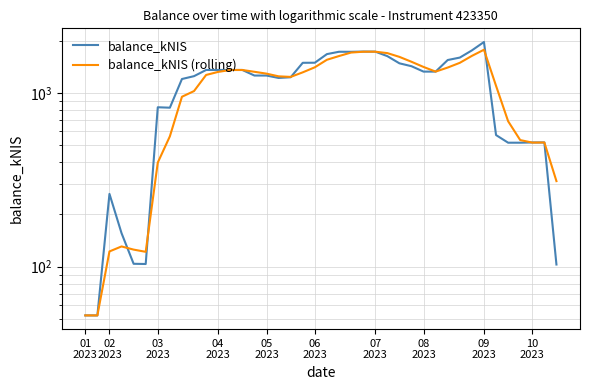

Where does the balance_kNIS (rolling) series first go above 1313?

04 2023